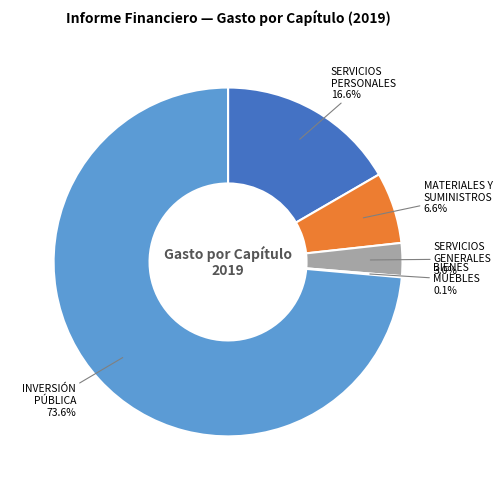

Is there any slice that represents more than half of the pie?

Yes